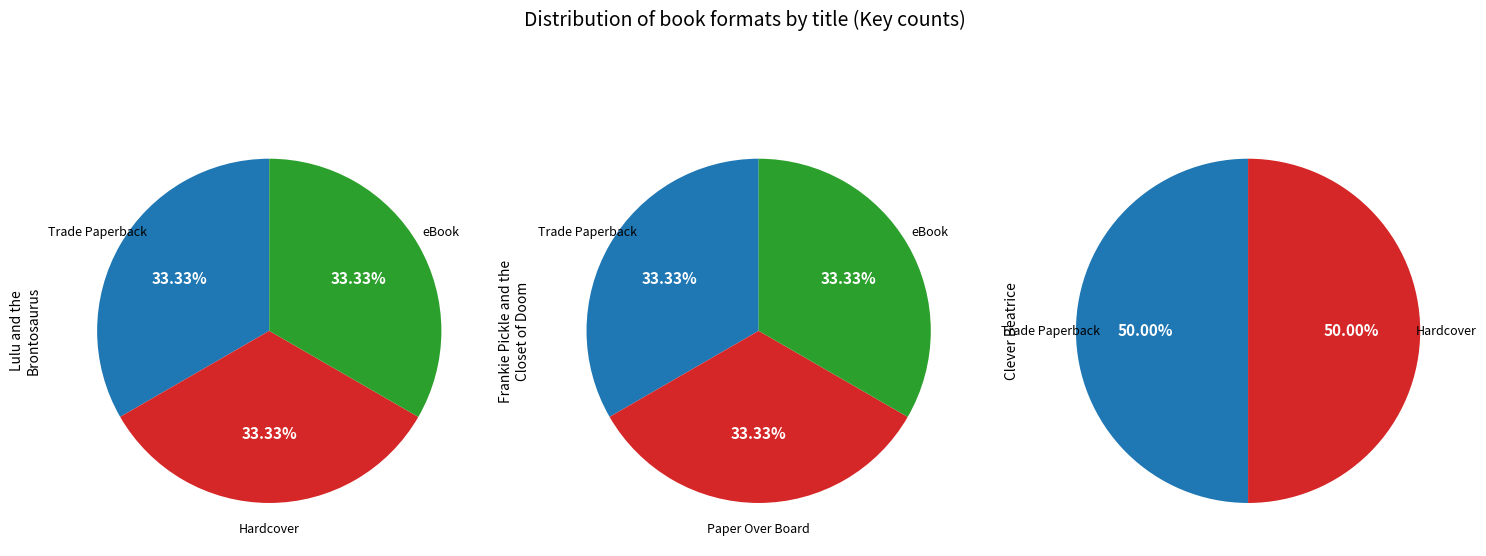

Rank the categories by value from highest to lowest.

Lulu and the Brontosaurus, Frankie Pickle and the Closet of Doom, Clever Beatrice